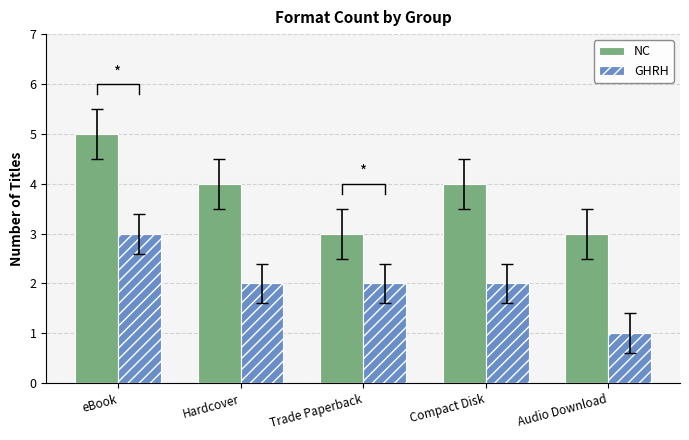

Which series changed the most between Compact Disk and Audio Download?

NC